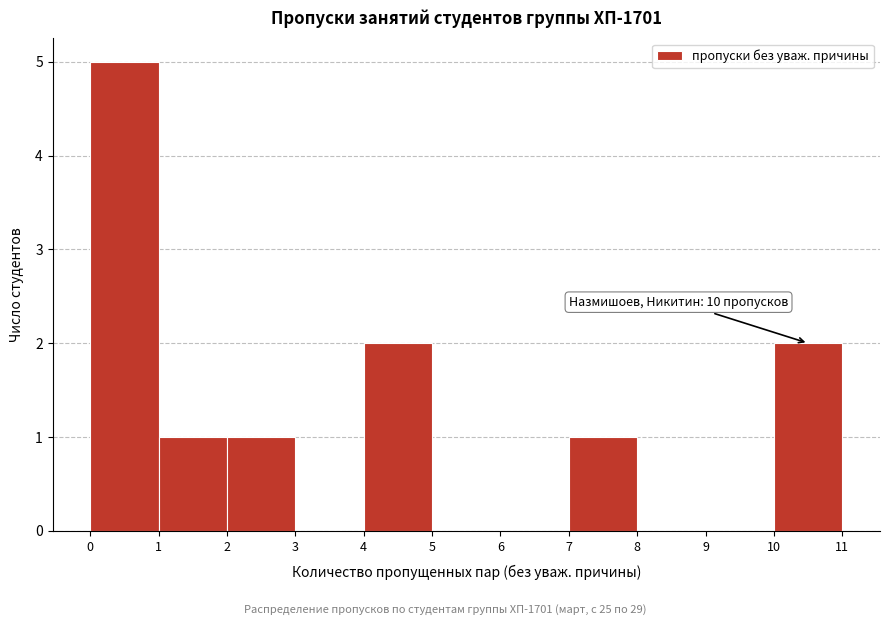

Which range on the x-axis has the tallest bar?

0 to 1